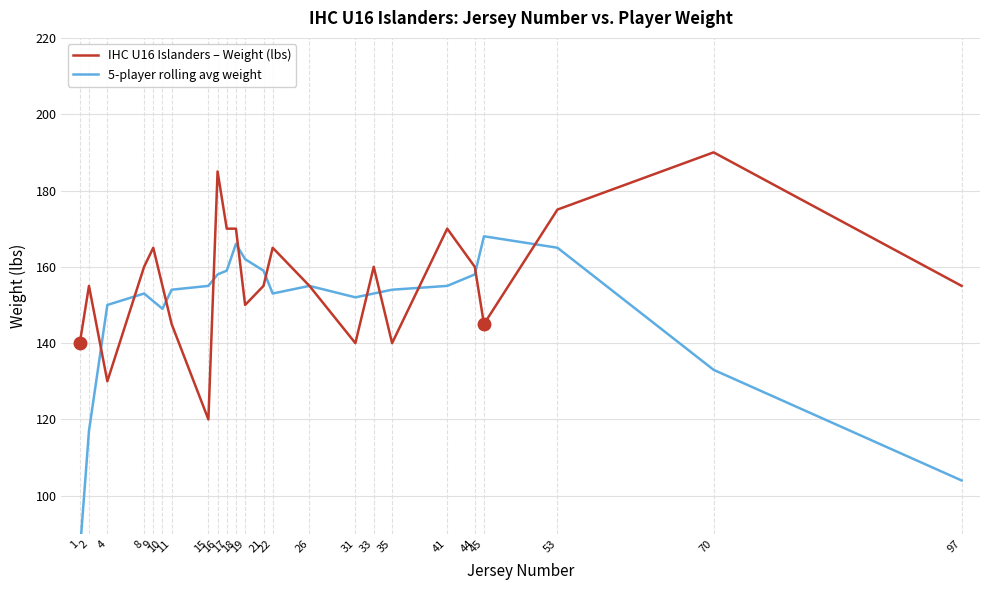

Between which two adjacent categories do IHC U16 Islanders – Weight (lbs) and 5-player rolling avg weight first intersect?

2 and 4